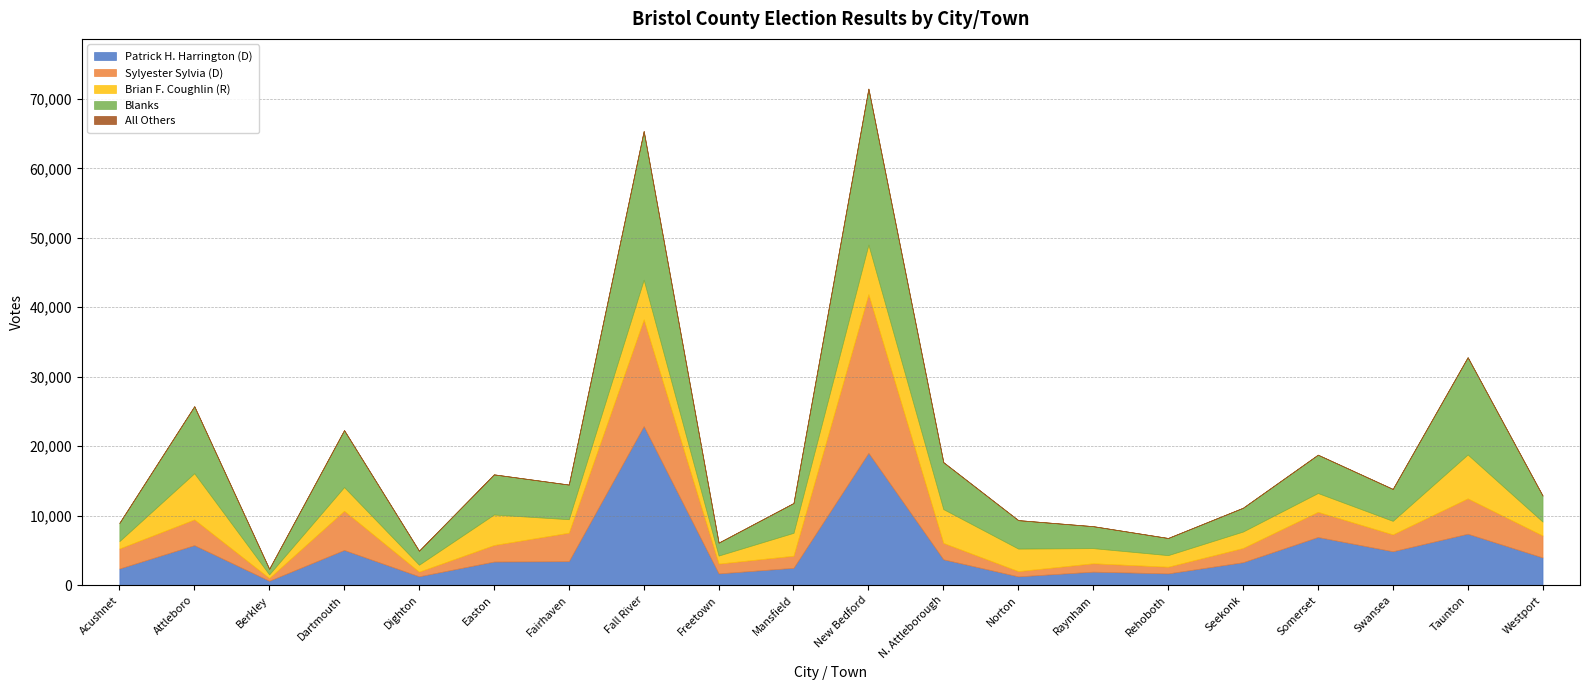

Count the number of categories in the chart.

20